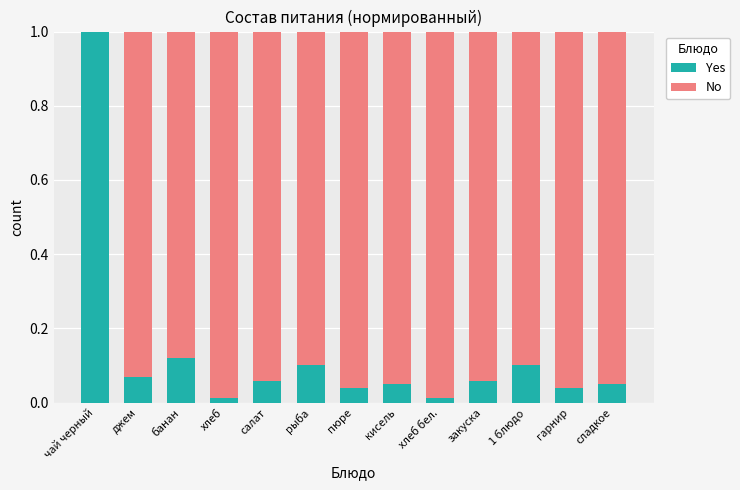

At which label does Yes reach its peak?

чай черный